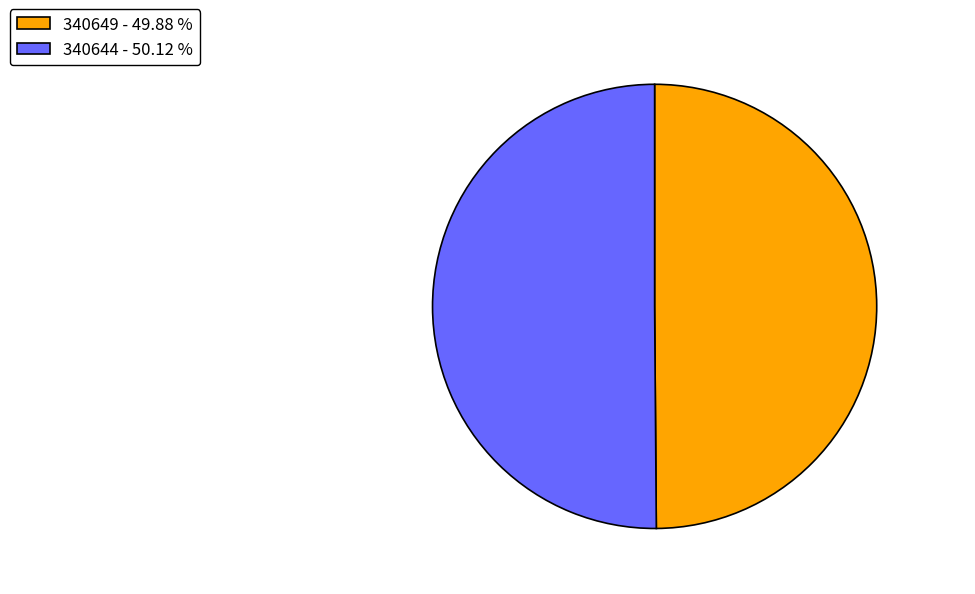

Do 340644 - 50.12 % and 340649 - 49.88 % together represent more than half of the pie?

Yes